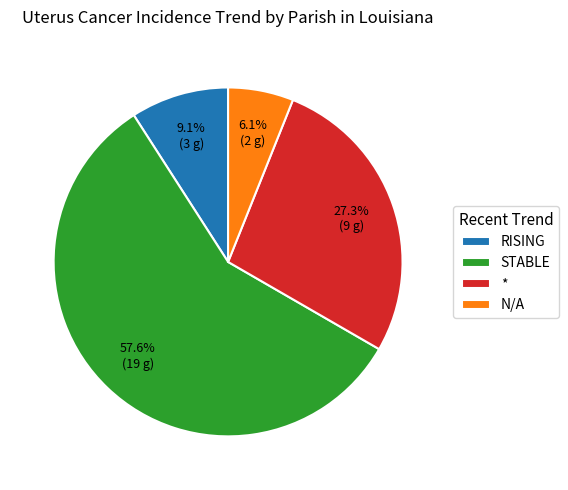

How many slices are in this pie chart?

4